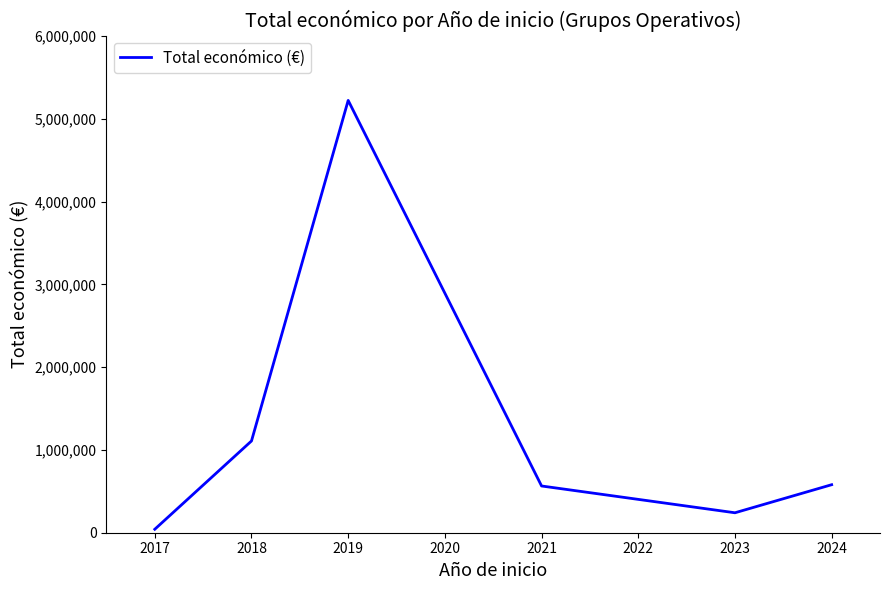

What is the average value?

1293451.3